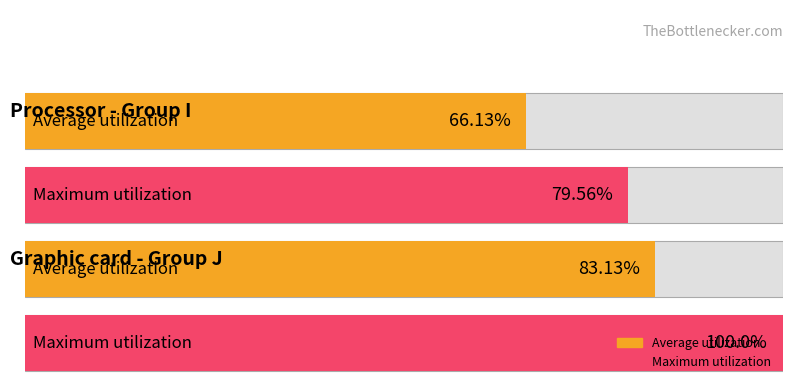

The value of Average utilization at J-5 is 43. True or false?

False